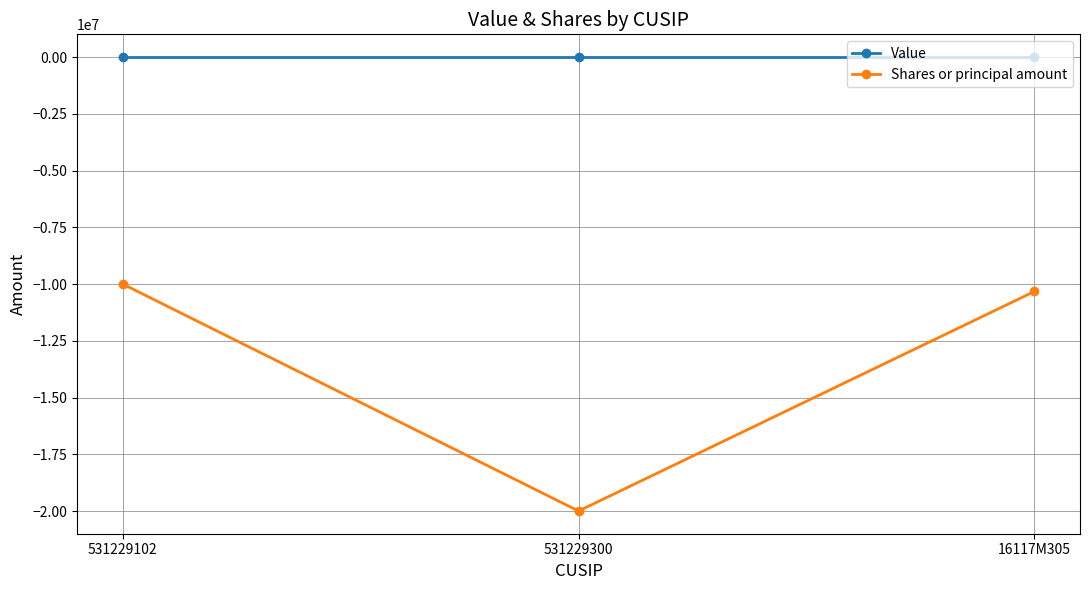

Reading right to left, list all the values displayed in this chart.

Value: 0	0	0
Shares or principal amount: -10326803	-20000000	-10000000